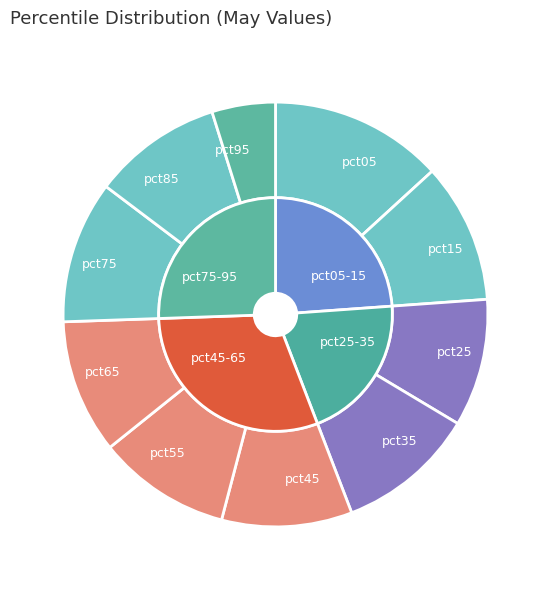

Is it true that pct05 is 13% of the pie?

True